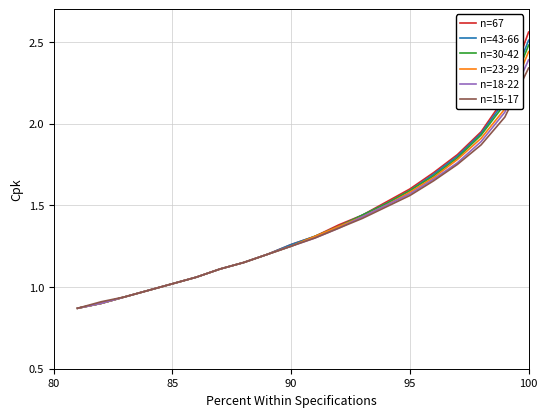

How many values in the n=15-17 series exceed 1?

16